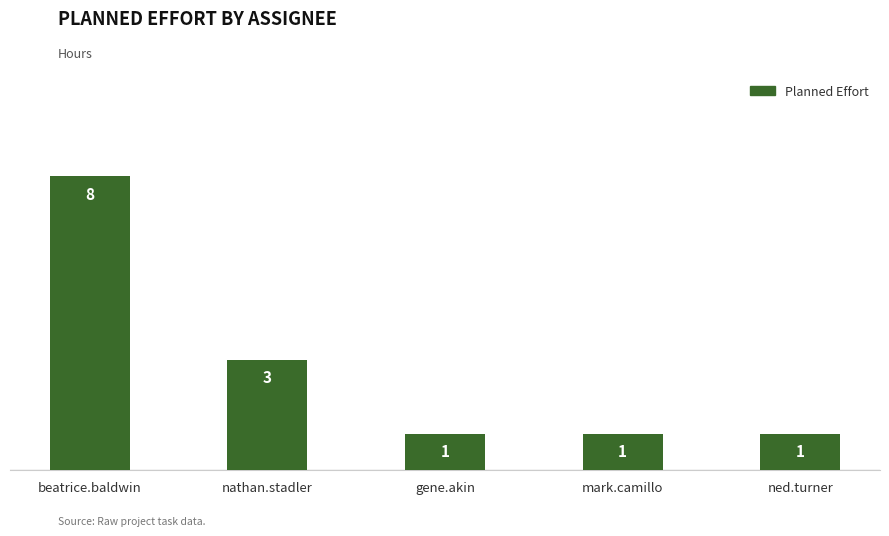

Reading left to right, list all the values displayed in this chart.

beatrice.baldwin=8	nathan.stadler=3	gene.akin=1	mark.camillo=1	ned.turner=1